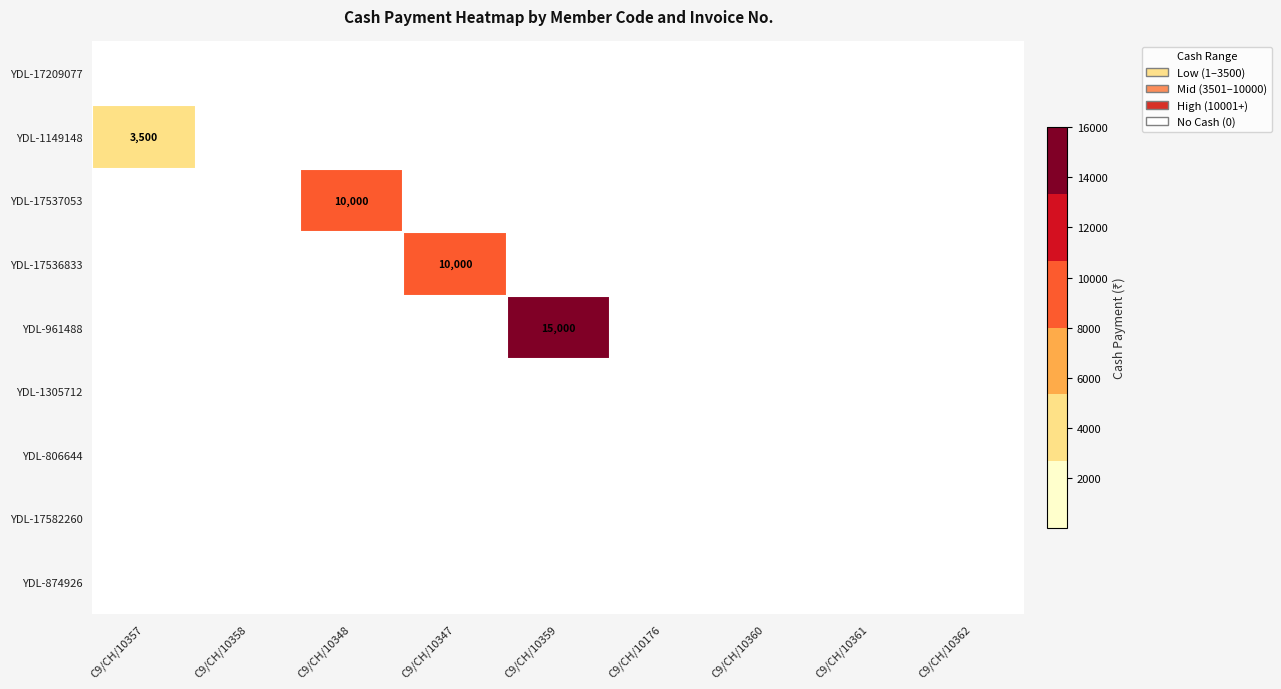

The YDL-961488 series shows 23887 at C9/CH/10359. True or false?

False